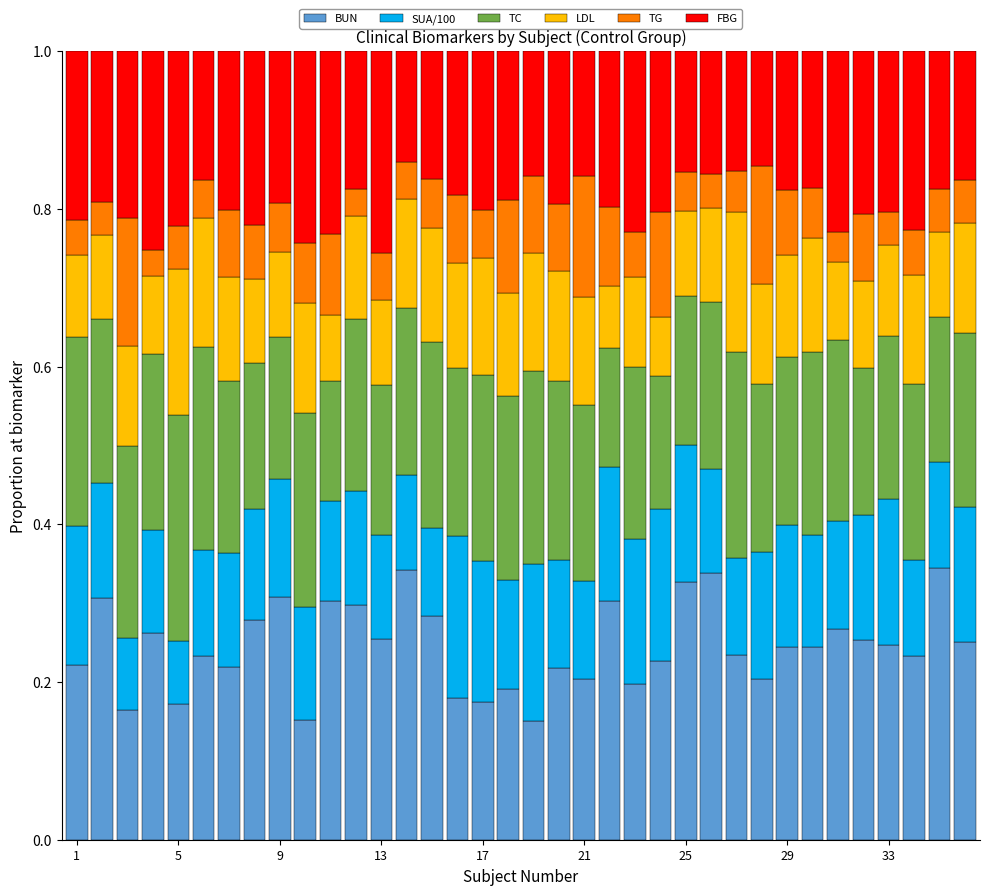

Are the bars horizontal?

No